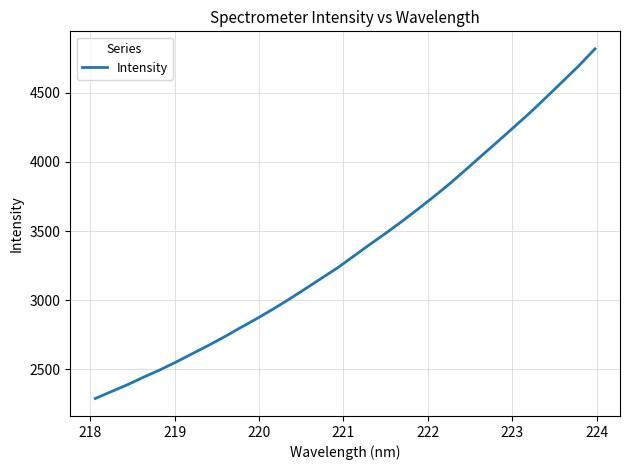

What is the smallest value displayed?

2286.9